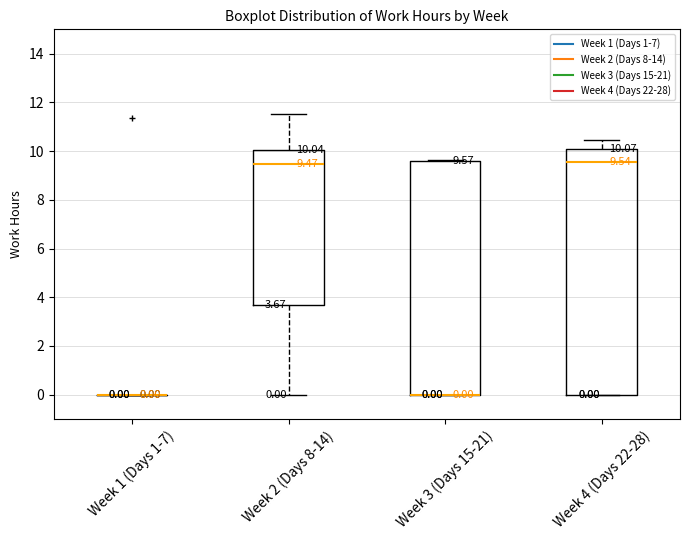

Which box is the tallest, from its lower edge to its upper edge?

Week 4 (Days 22-28)